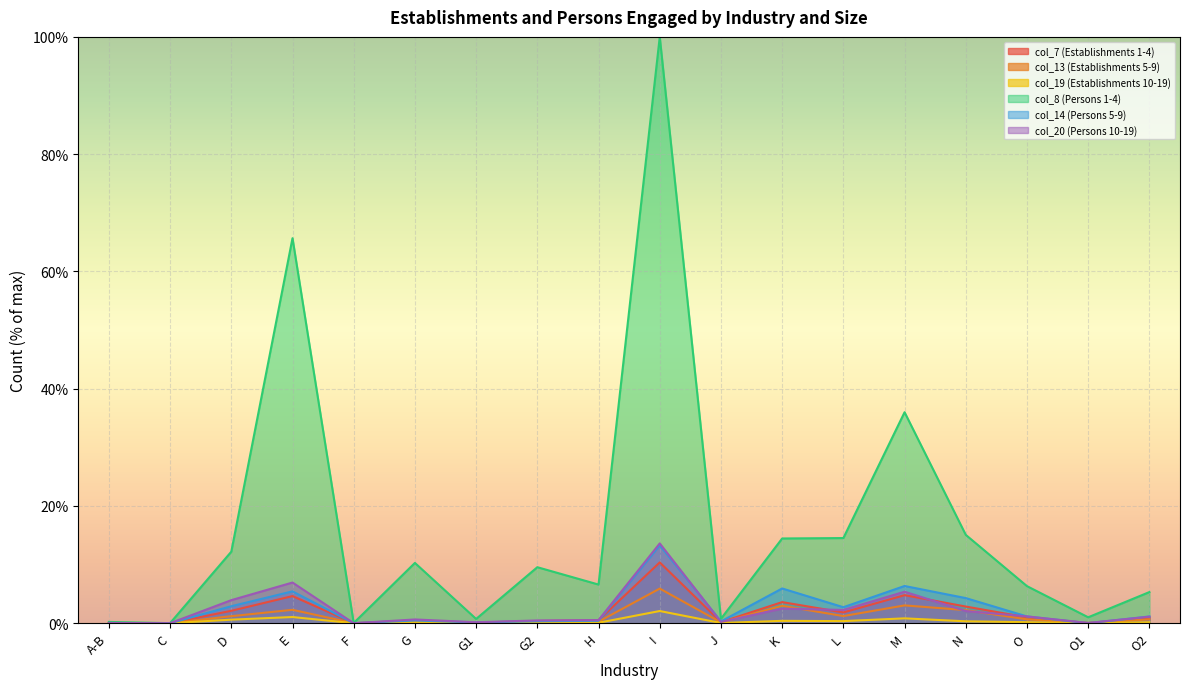

What is the greatest value displayed?

100.0